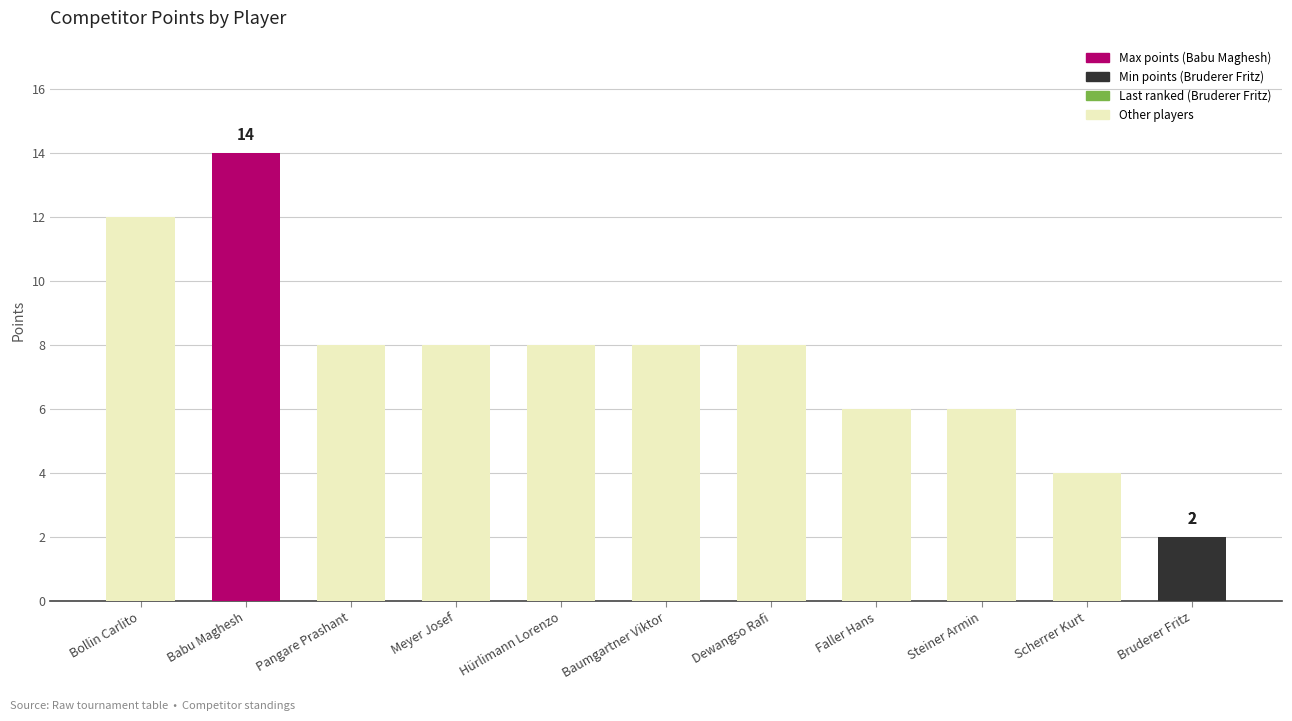

What is the difference between the values at Bollin Carlito and Faller Hans?

6